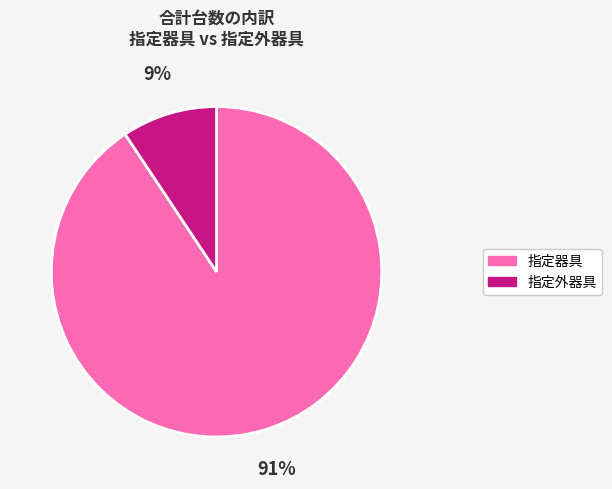

To the nearest percent, what percentage of the pie is 指定器具?

91%